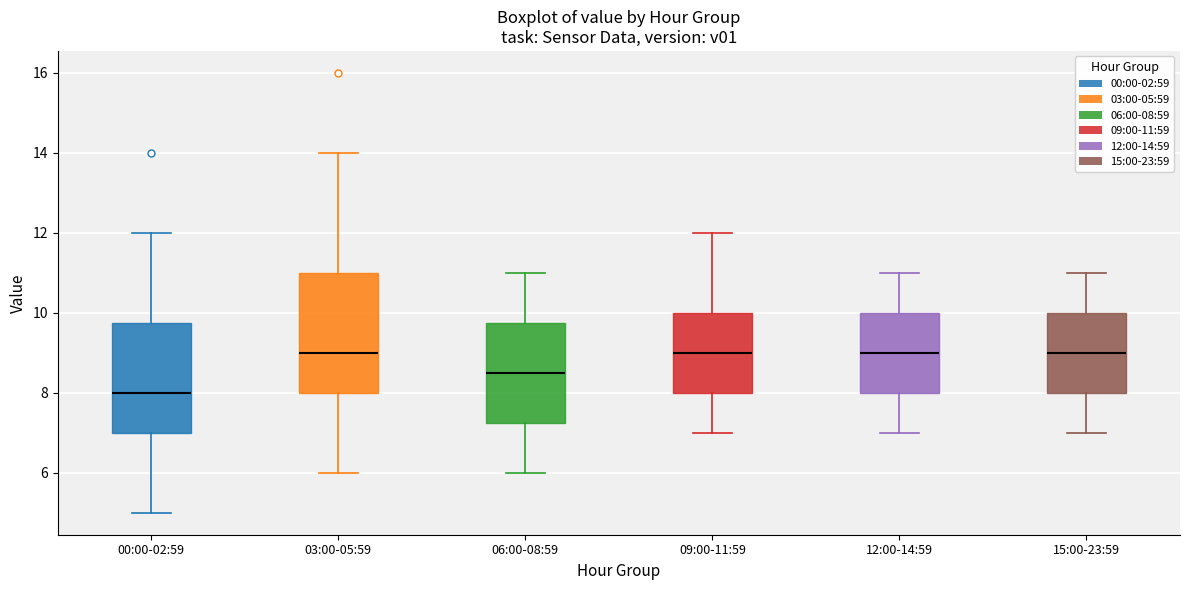

Where does the median line of the box for 09:00-11:59 sit on the y-axis? The values are not printed on the chart, so give them approximately, as read against the axis.

9.0